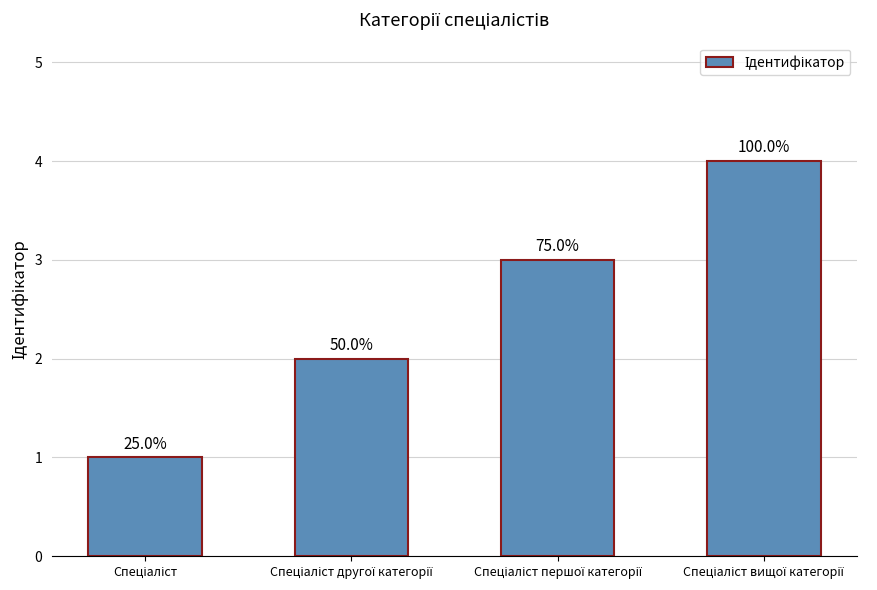

Reading left to right, list all the values displayed in this chart.

Спеціаліст=1	Спеціаліст другої категорії=2	Спеціаліст першої категорії=3	Спеціаліст вищої категорії=4